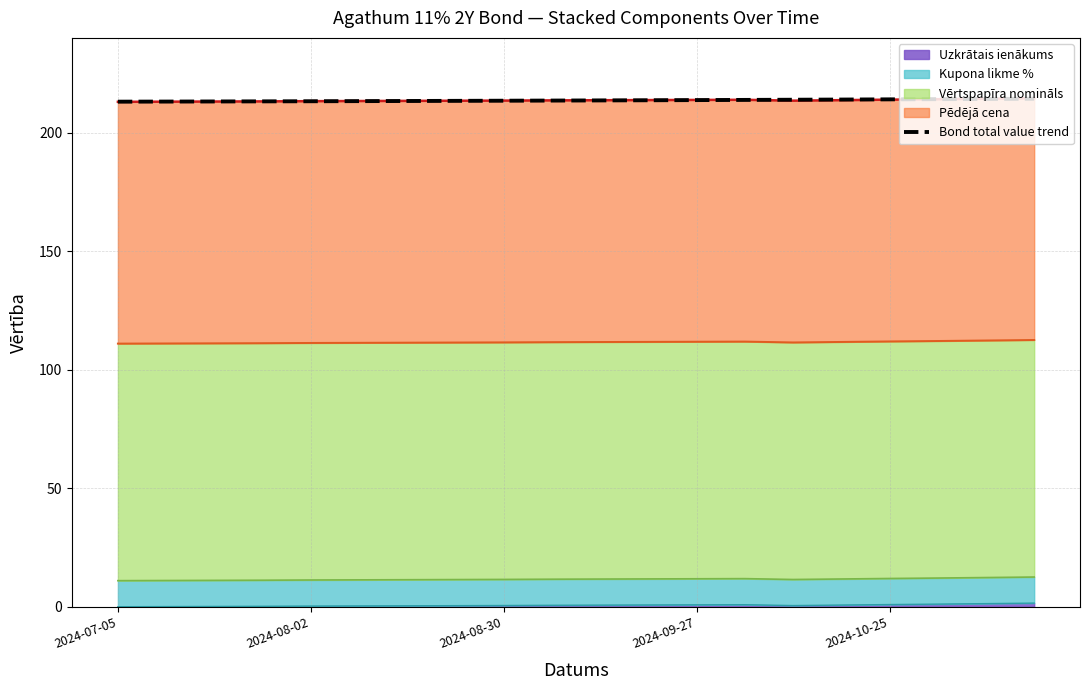

Reading right to left, transcribe all the data shown in this chart.

214.3	214.2	214.2	214.1	214.0	213.9	213.8	213.8	213.7	213.6	213.6	213.5	213.4	213.4	213.3	213.3	213.2	213.2	213.1	213.1